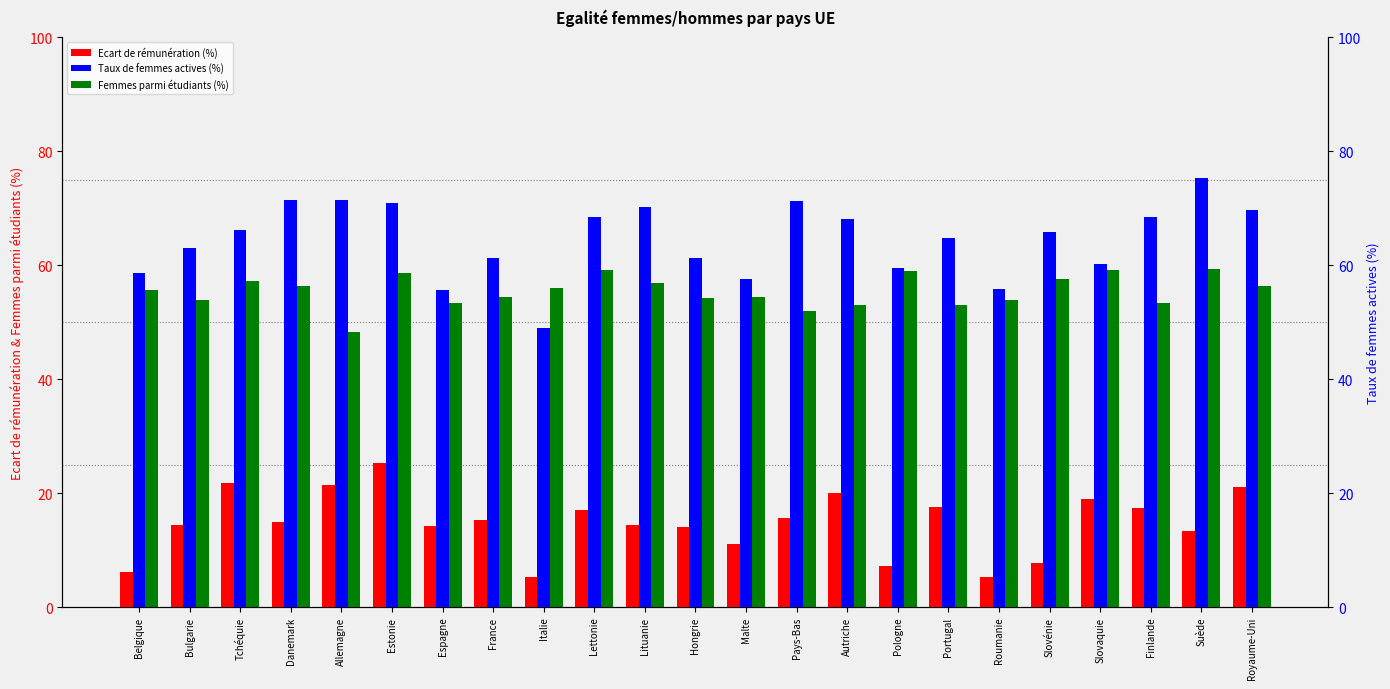

What is the total value across all series at Pays-Bas?

138.8